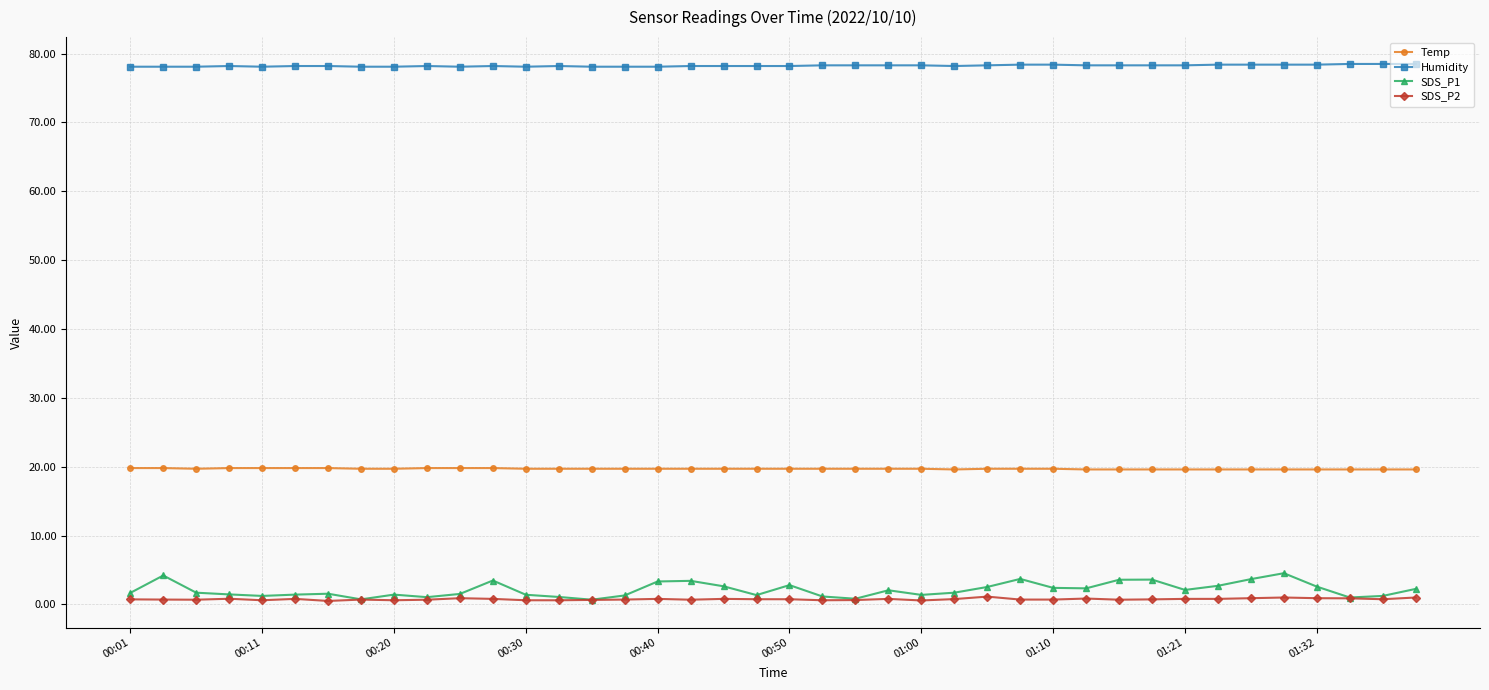

True or false: SDS_P2 has more than 1 interior local peaks.

True